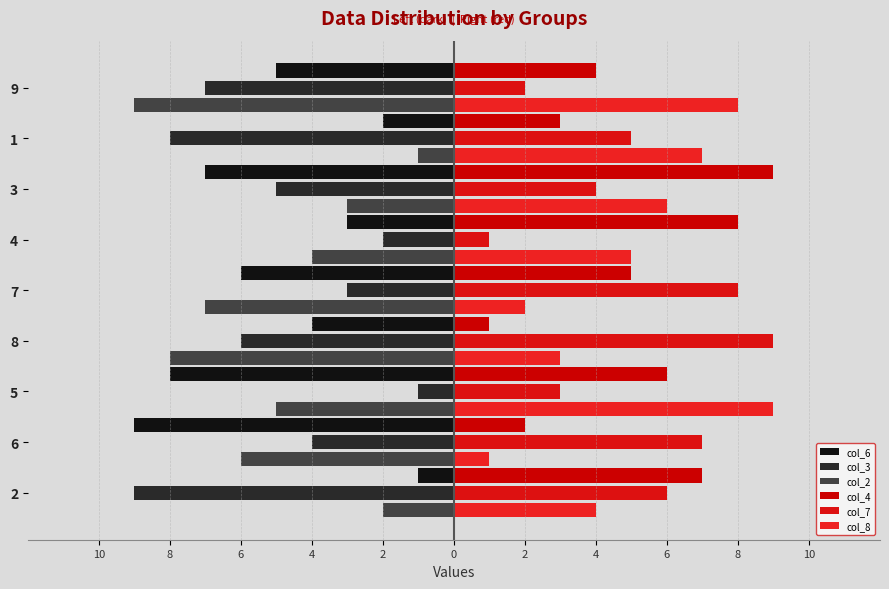

At how many categories does at least one series exceed 4?

9